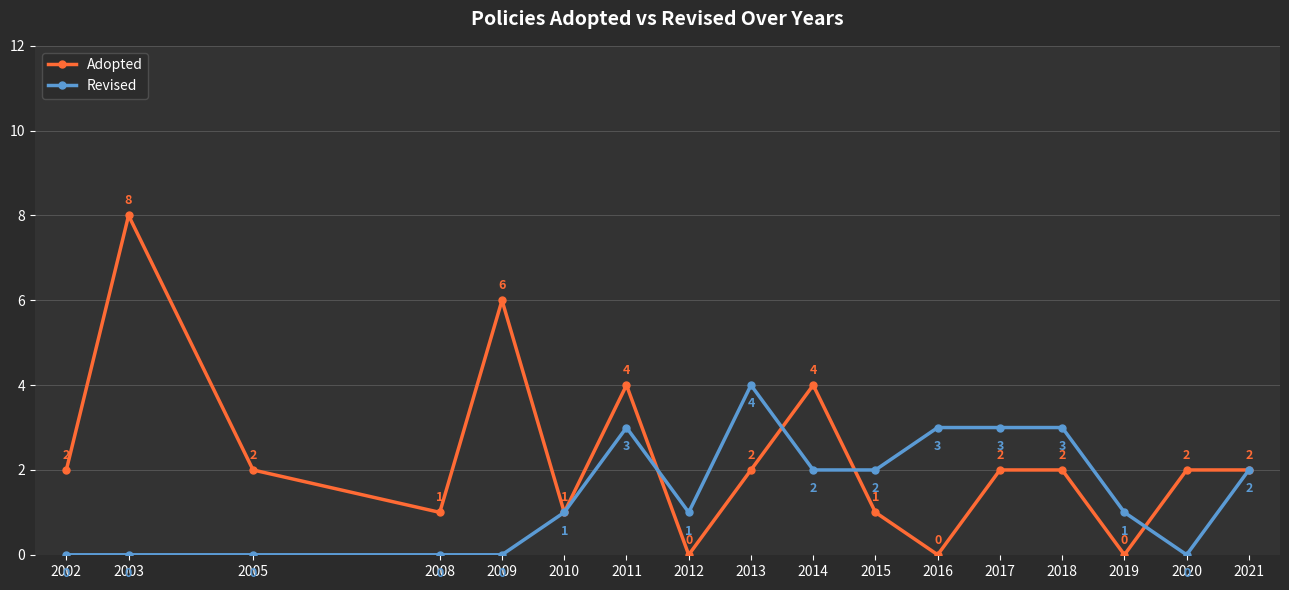

What is the greatest value displayed?

8